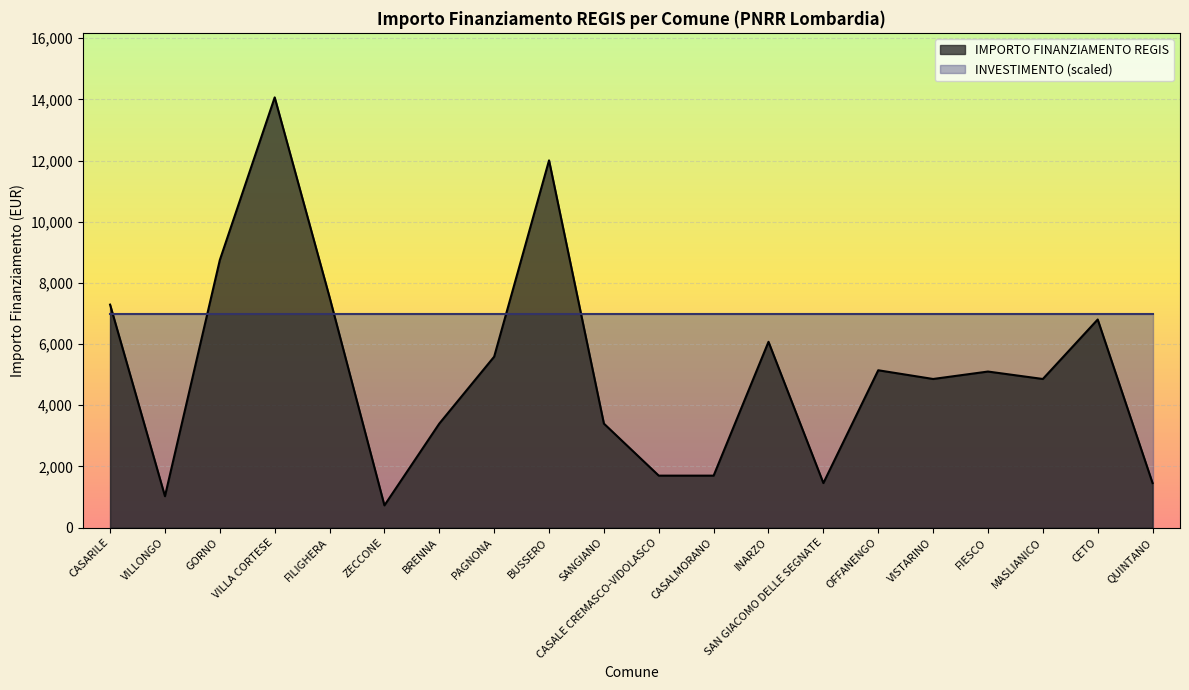

Reading right to left, extract all data points from this chart.

QUINTANO=1458	CETO=6804	MASLIANICO=4860	FIESCO=5103	VISTARINO=4860	OFFANENGO=5145	SAN GIACOMO DELLE SEGNATE=1458	INARZO=6075	CASALMORANO=1701	CASALE CREMASCO-VIDOLASCO=1701	SANGIANO=3402	BUSSERO=12005	PAGNONA=5589	BRENNA=3402	ZECCONE=729	FILIGHERA=7533	VILLA CORTESE=14063	GORNO=8748	VILLONGO=1029	CASARILE=7290